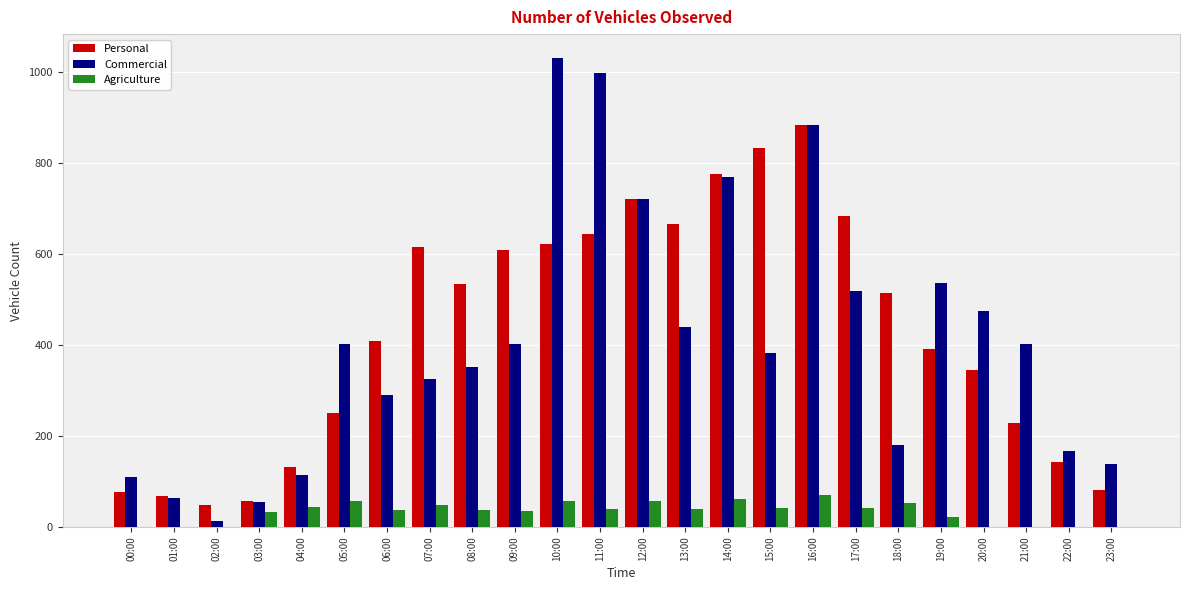

What is the sum of all Agriculture values?

776